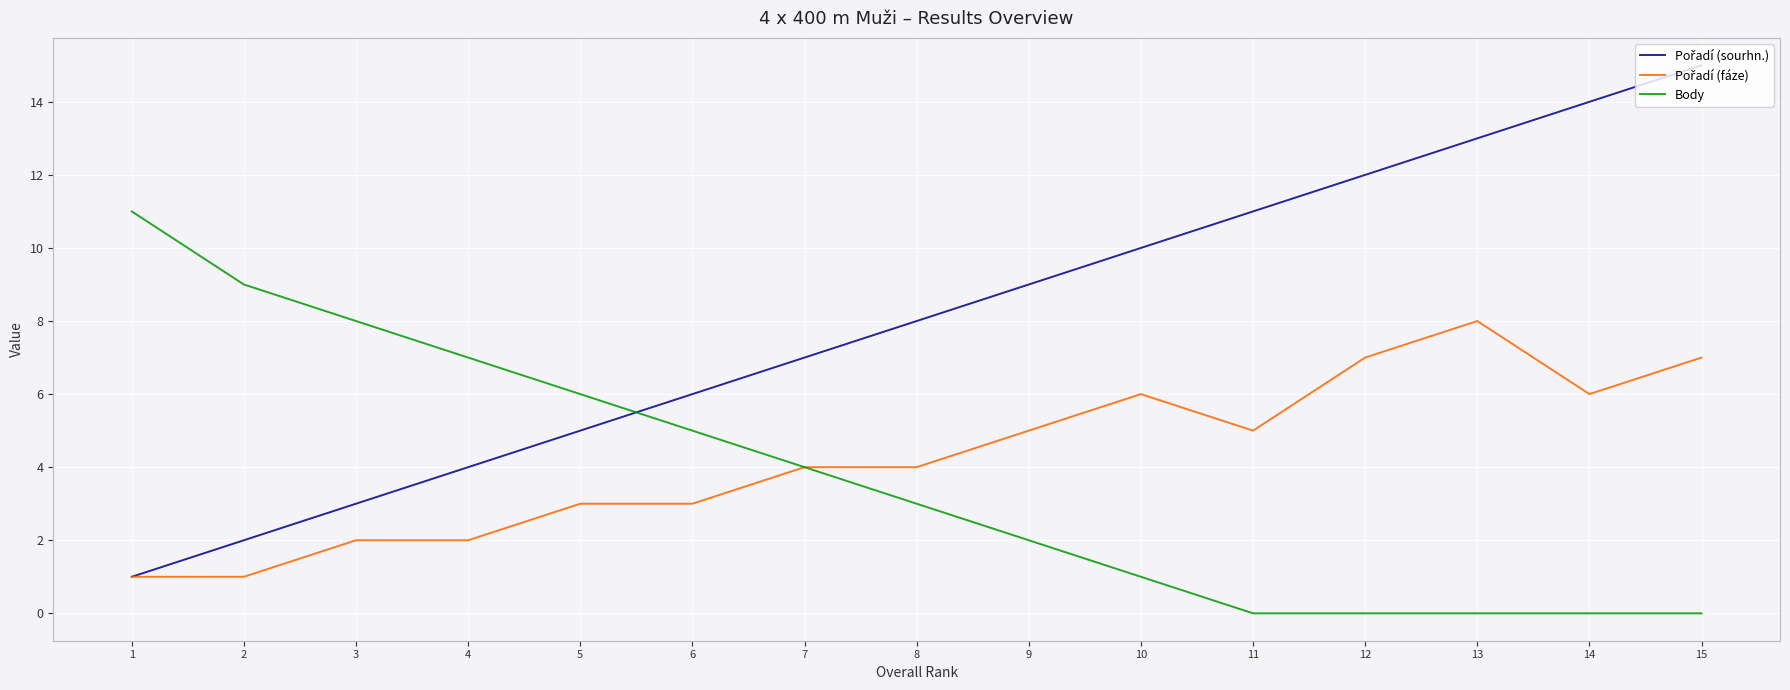

At which category is the sum across all series the highest?

15